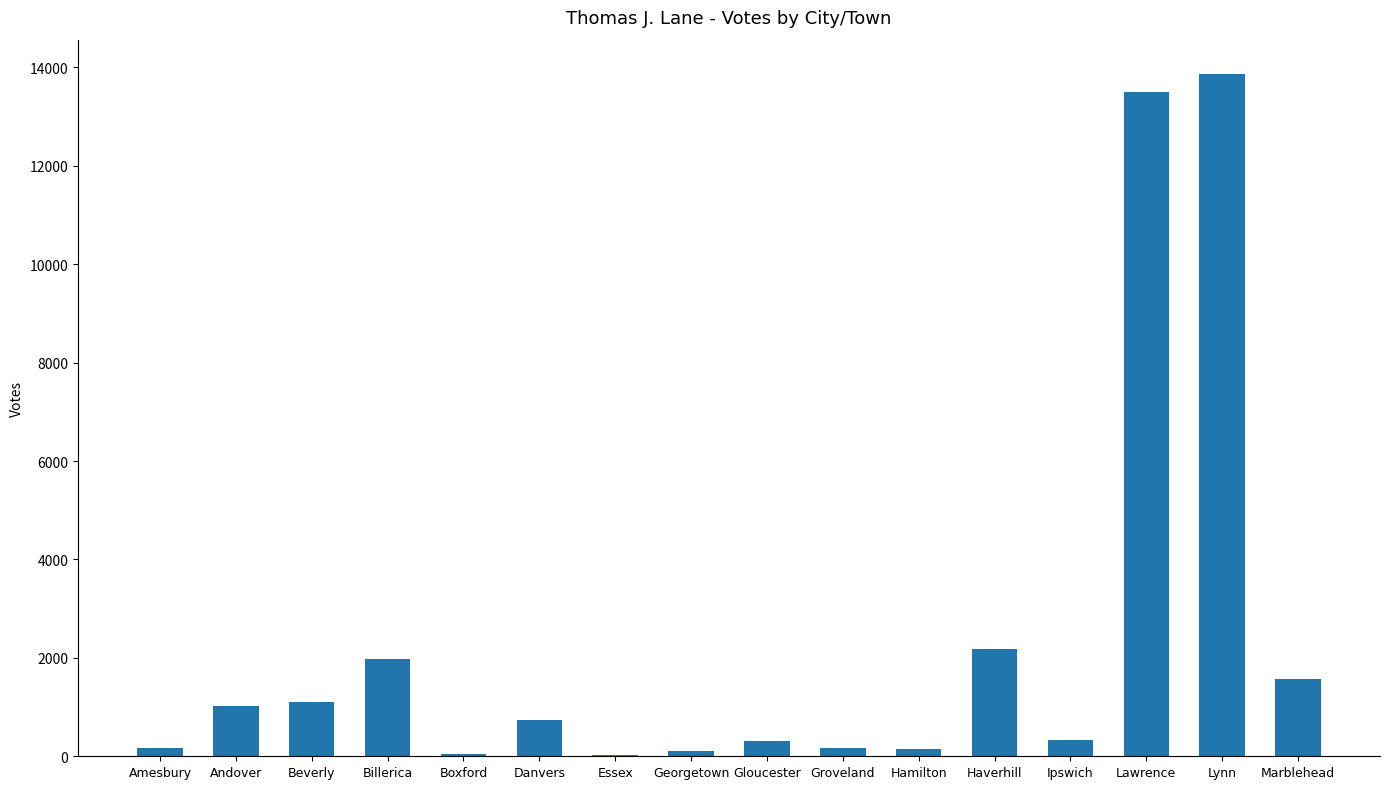

What is the sum of all values?

37257